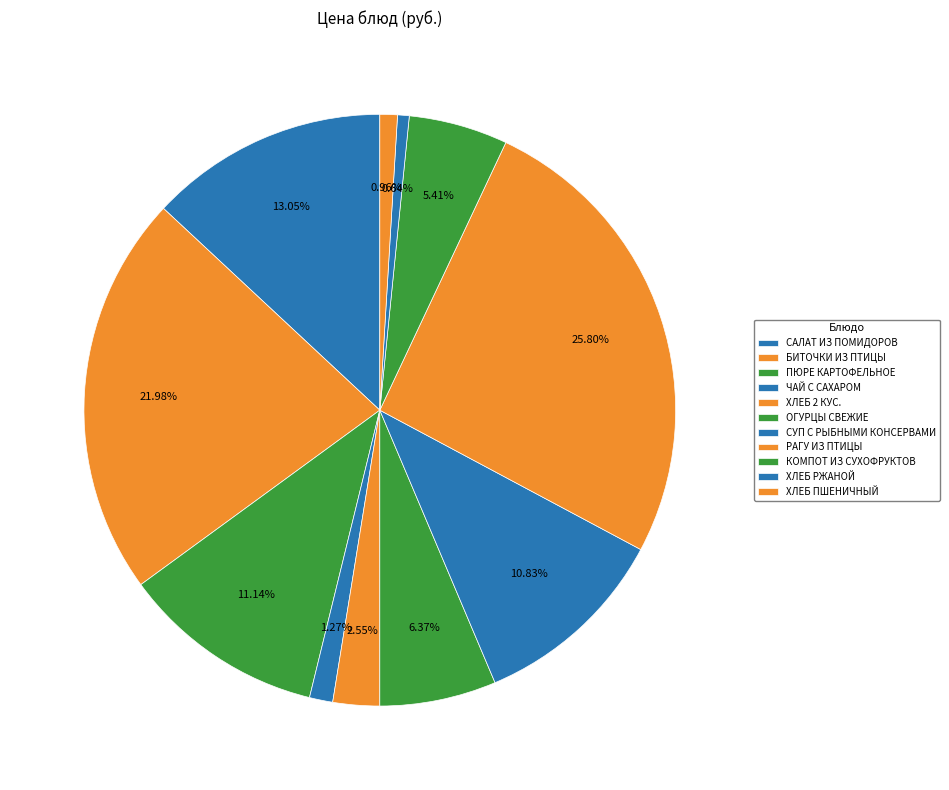

How many segments does this pie chart have?

11